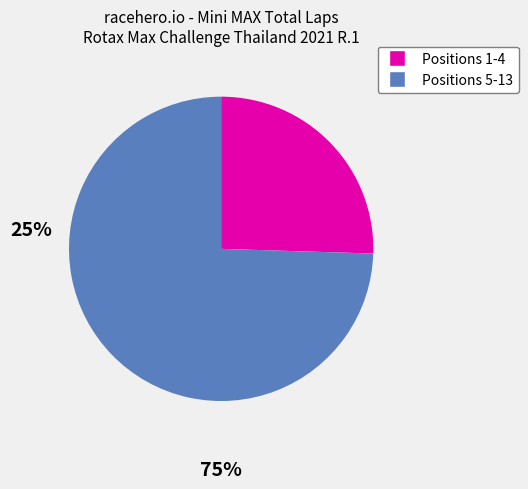

Does any single category account for the majority?

Yes